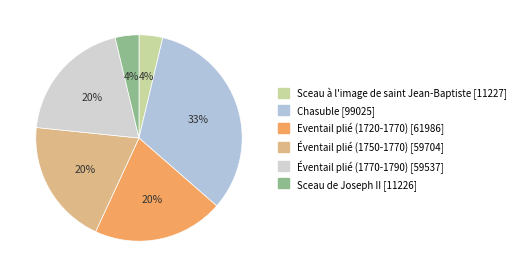

Between Chasuble and Eventail plié (1720-1770), which is larger?

Chasuble